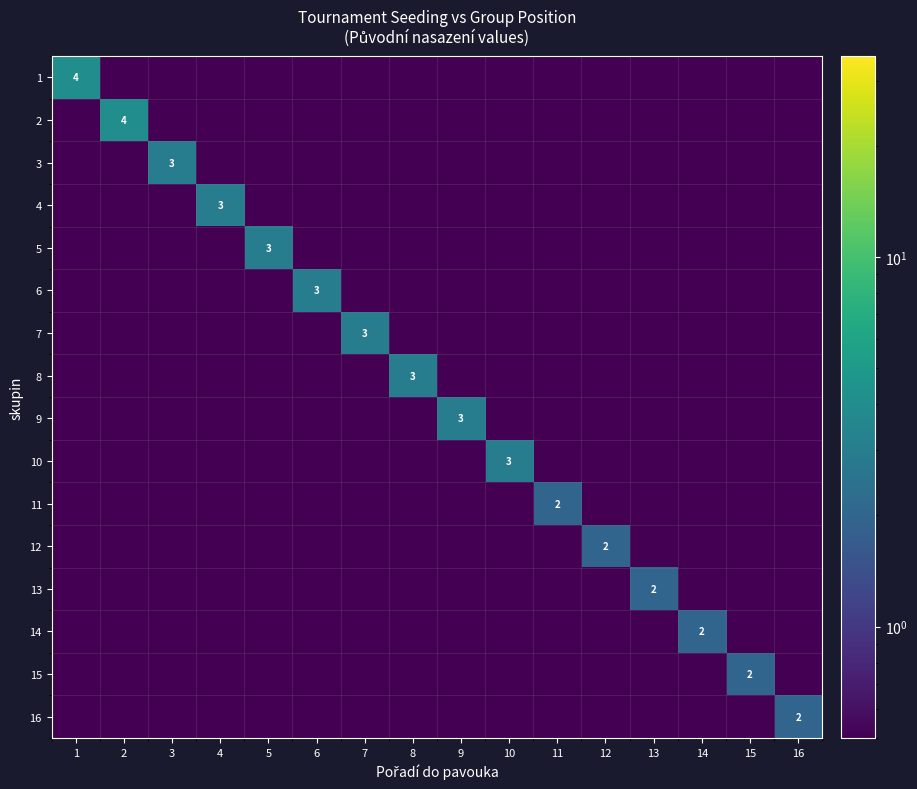

True or false: 2 has a value of 6.6 at 2.

False